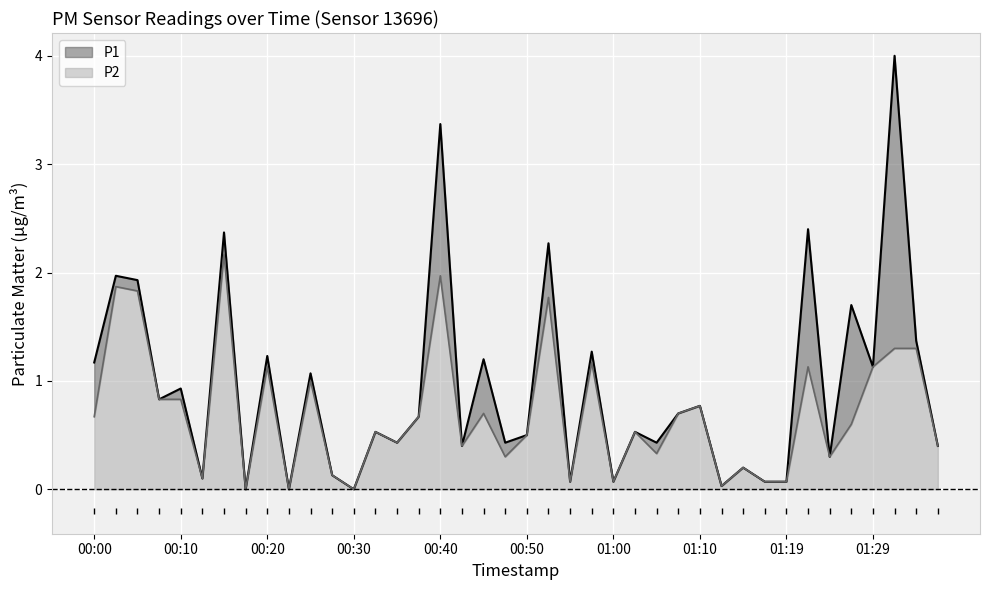

What is the greatest value displayed?

4.0